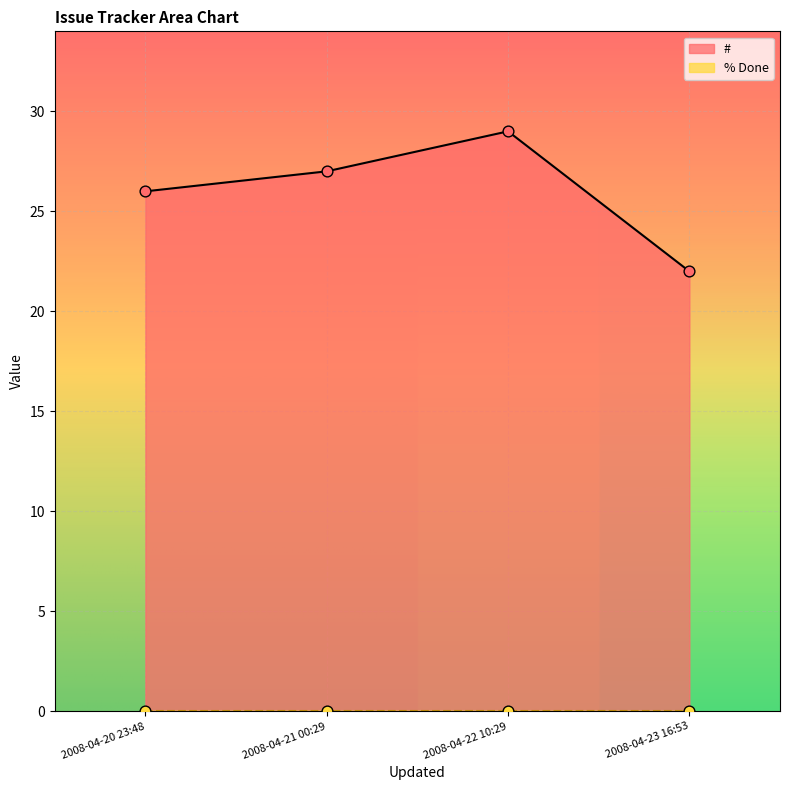

What is the change in value from 2008-04-20 23:48 to 2008-04-23 16:53?

-4